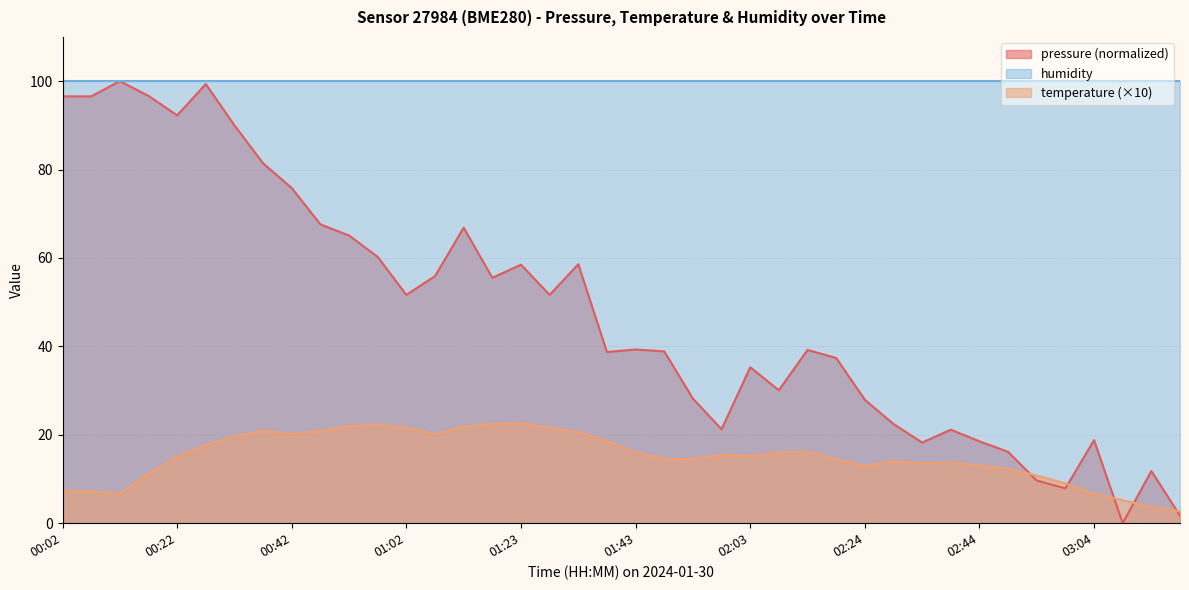

How many times do pressure and temperature cross each other?

5